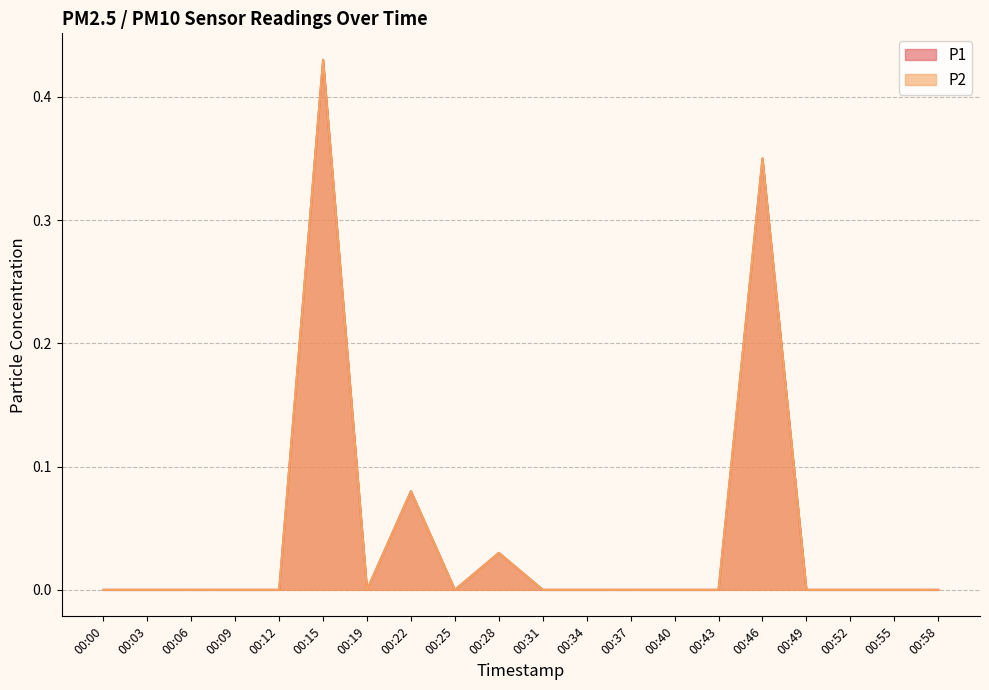

At which category is the sum across all series the highest?

00:15